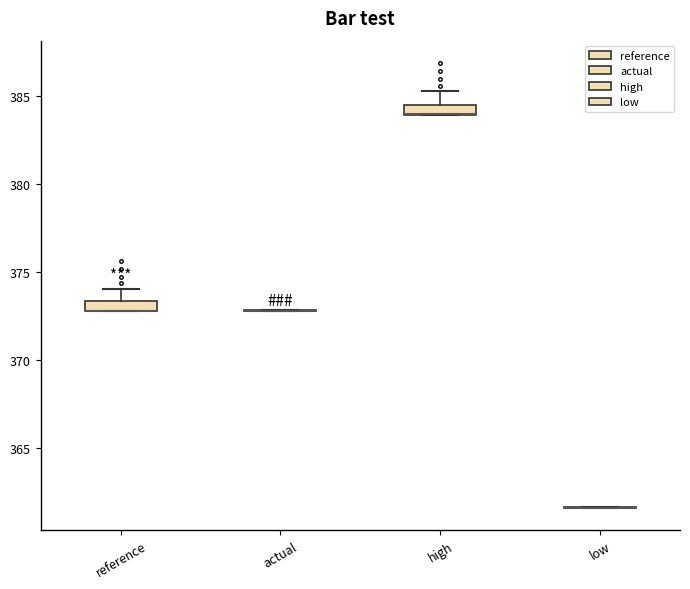

Where does the upper whisker of the box for reference end on the y-axis? The values are not printed on the chart, so give them approximately, as read against the axis.

374.0